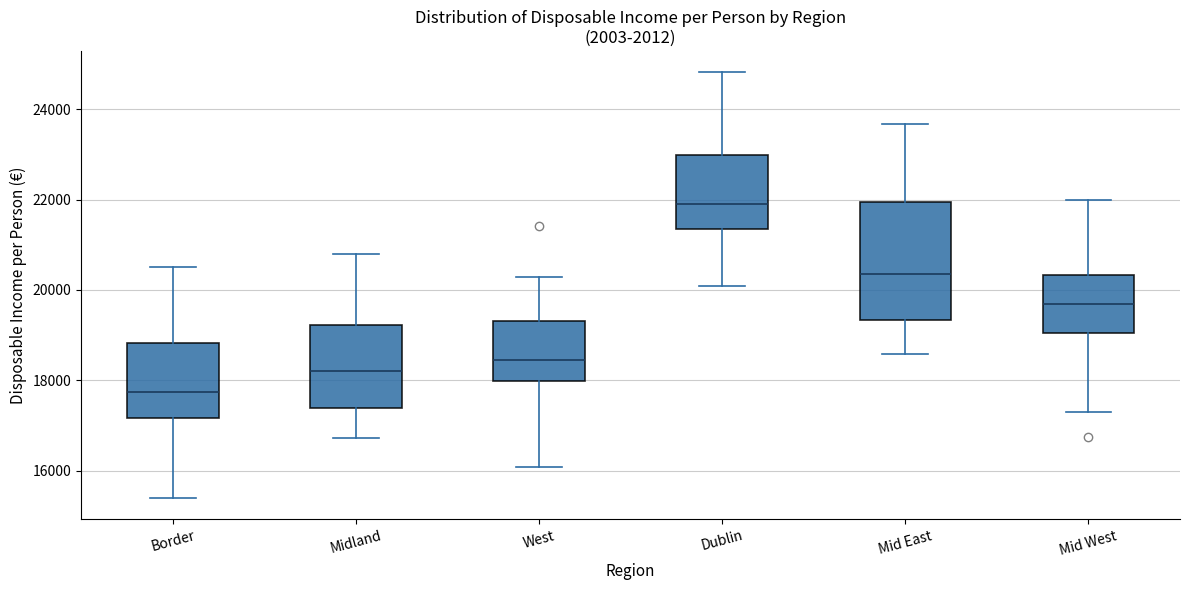

Reading left to right, transcribe this box plot: for each box, give where its median line is, the range the box spans, and where its two whiskers end, as read against the y-axis. The values are not printed on the chart, so give them approximately, as read against the axis.

Border: median 17800, box 17200 to 18800, whiskers 15400 to 20600
Midland: median 18200, box 17400 to 19200, whiskers 16800 to 20800
West: median 18400, box 18000 to 19400, whiskers 16000 to 20200
Dublin: median 21800, box 21400 to 23000, whiskers 20000 to 24800
Mid East: median 20400, box 19400 to 22000, whiskers 18600 to 23600
Mid West: median 19600, box 19000 to 20400, whiskers 17200 to 22000